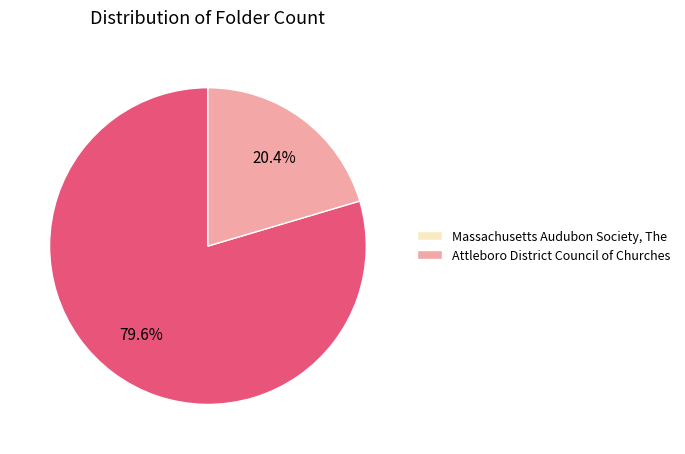

Which slice is the largest?

Massachusetts Audubon Society, The